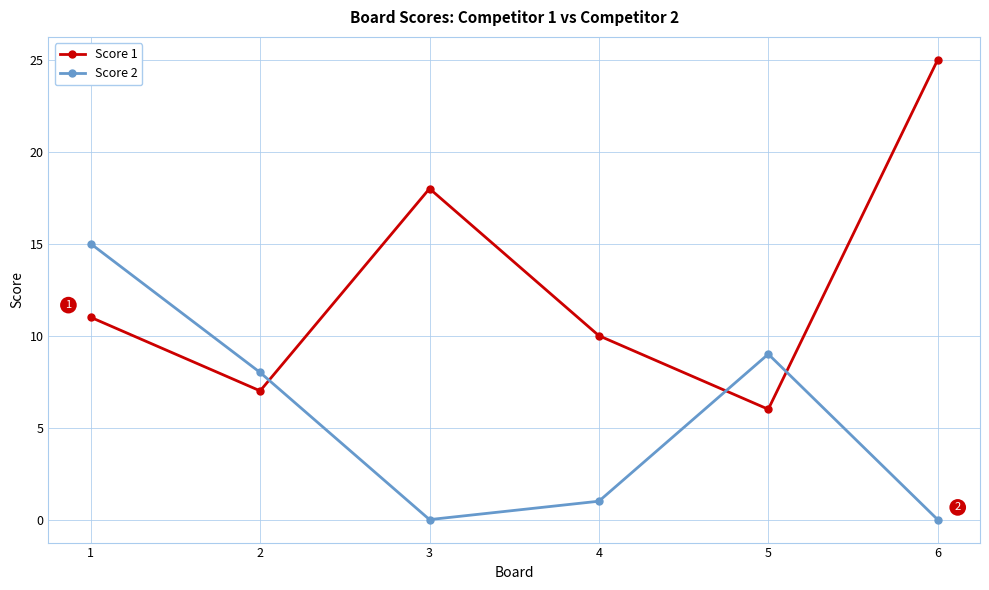

What is the maximum value shown in the chart?

25